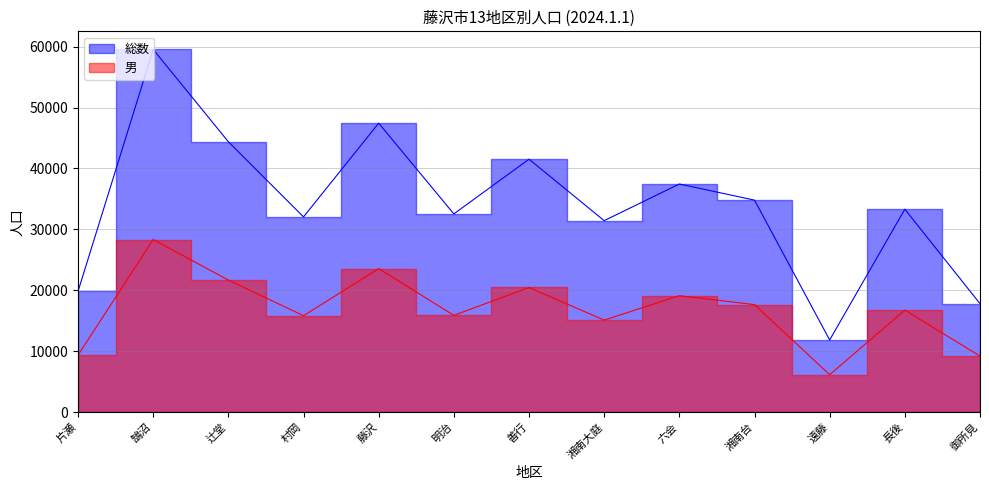

At 湘南台, list the series in order from largest to smallest.

総数, 男